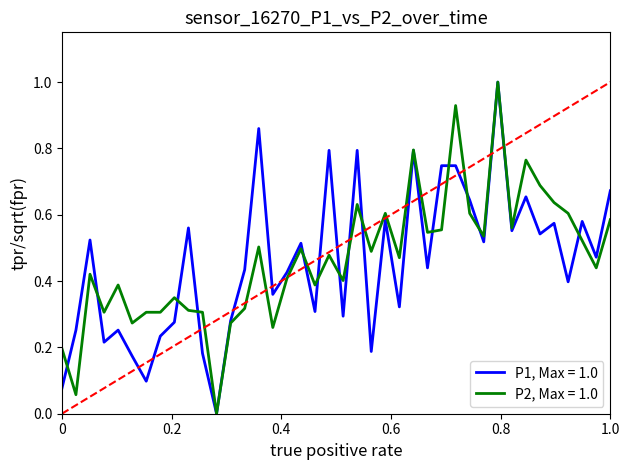

What is the greatest value displayed?

1.0